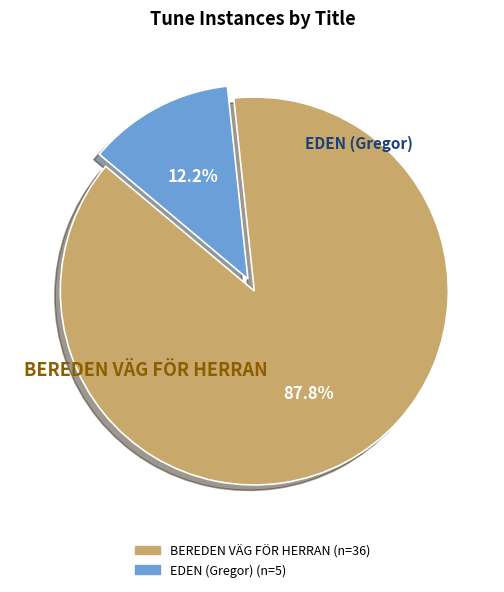

True or false: EDEN (Gregor) accounts for 6% of the total.

False